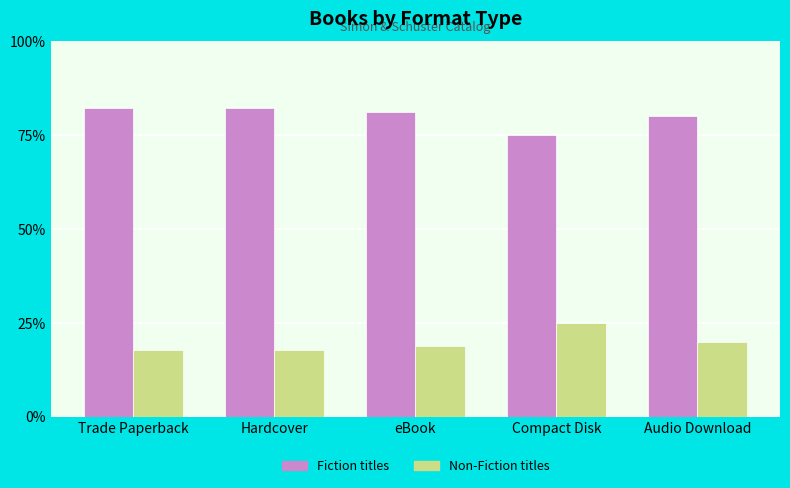

What is the difference between the highest and lowest values at eBook?

62.5